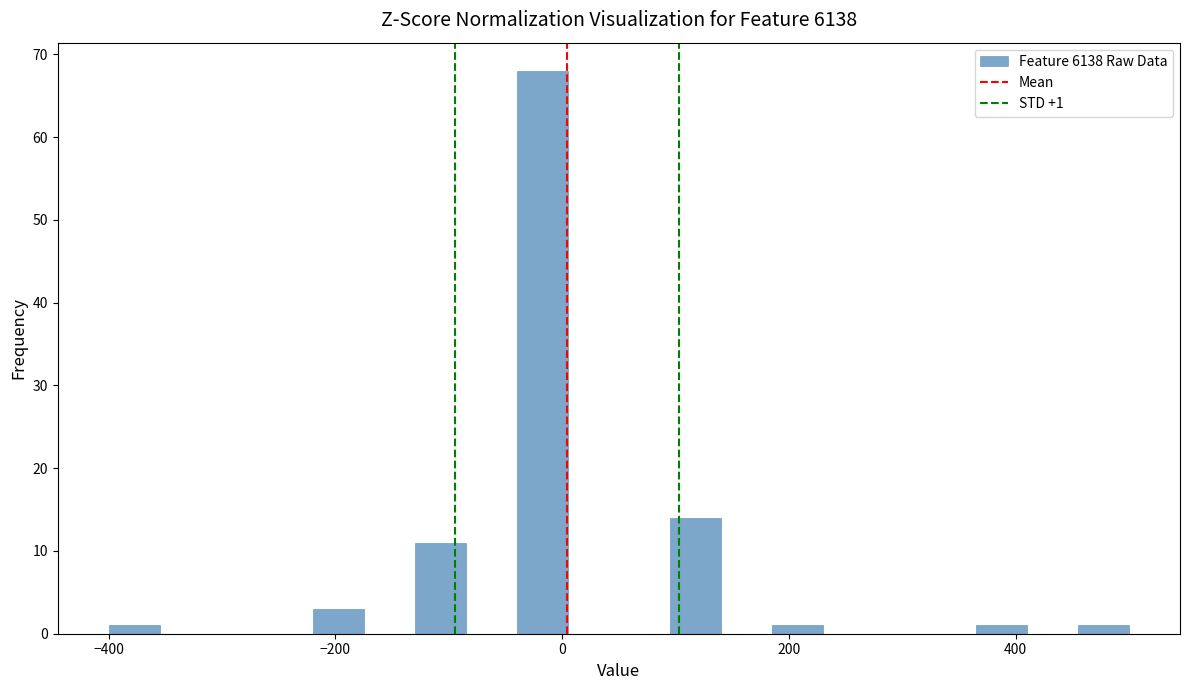

Read against the x-axis, roughly where is the centre of the tallest bar?

-20